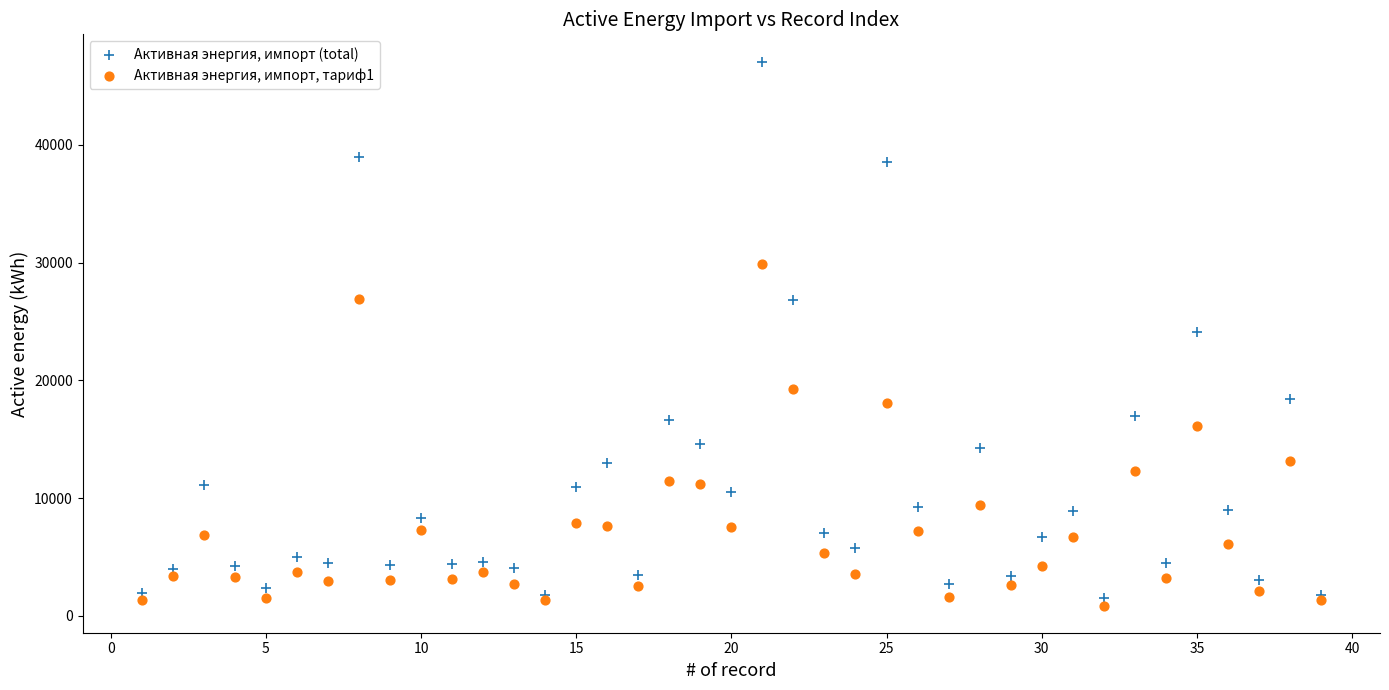

Which series has the largest Y range (max minus min)?

Активная энергия, импорт (total)